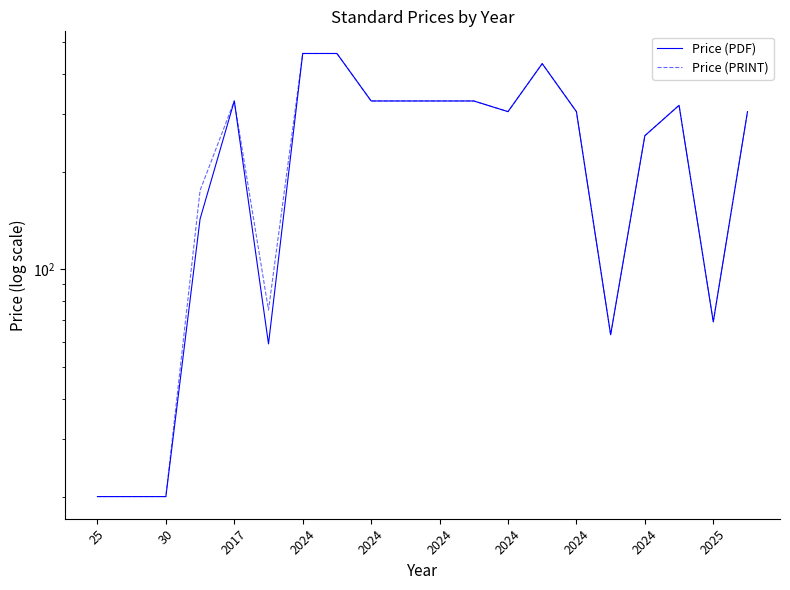

What is the sum of the Price (PDF) values at 14 and 16?

564.0